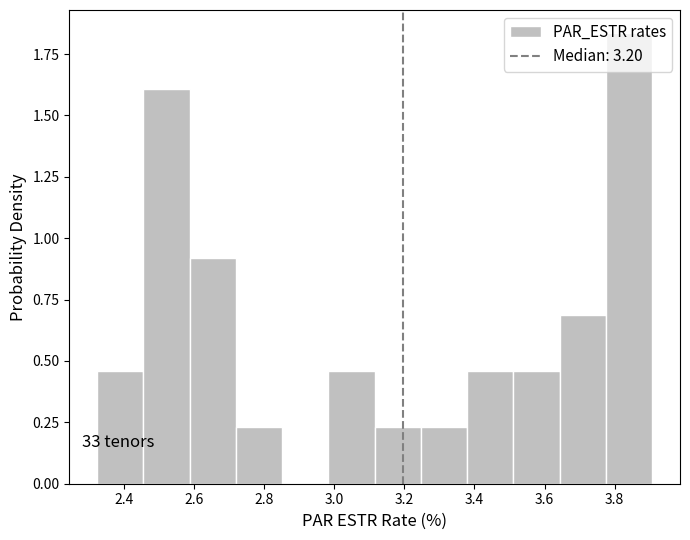

Over which range of the x-axis is the bar tallest?

3.78 to 3.90